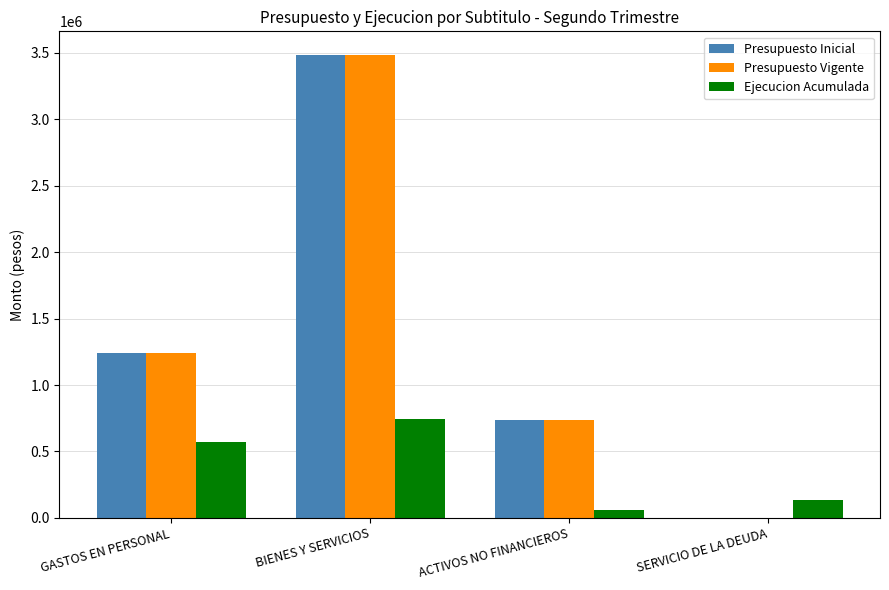

What value does the Ejecucion Acumulada series have at BIENES Y SERVICIOS, to the nearest 50?

742500